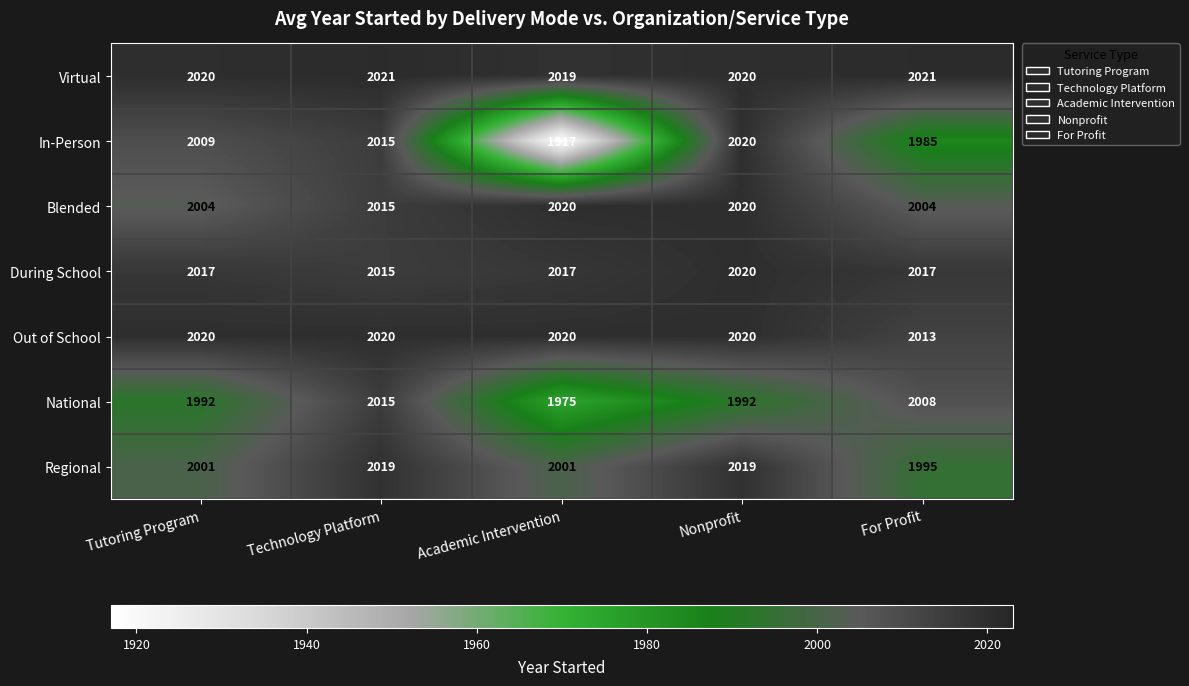

What is the minimum value for During School?

2015